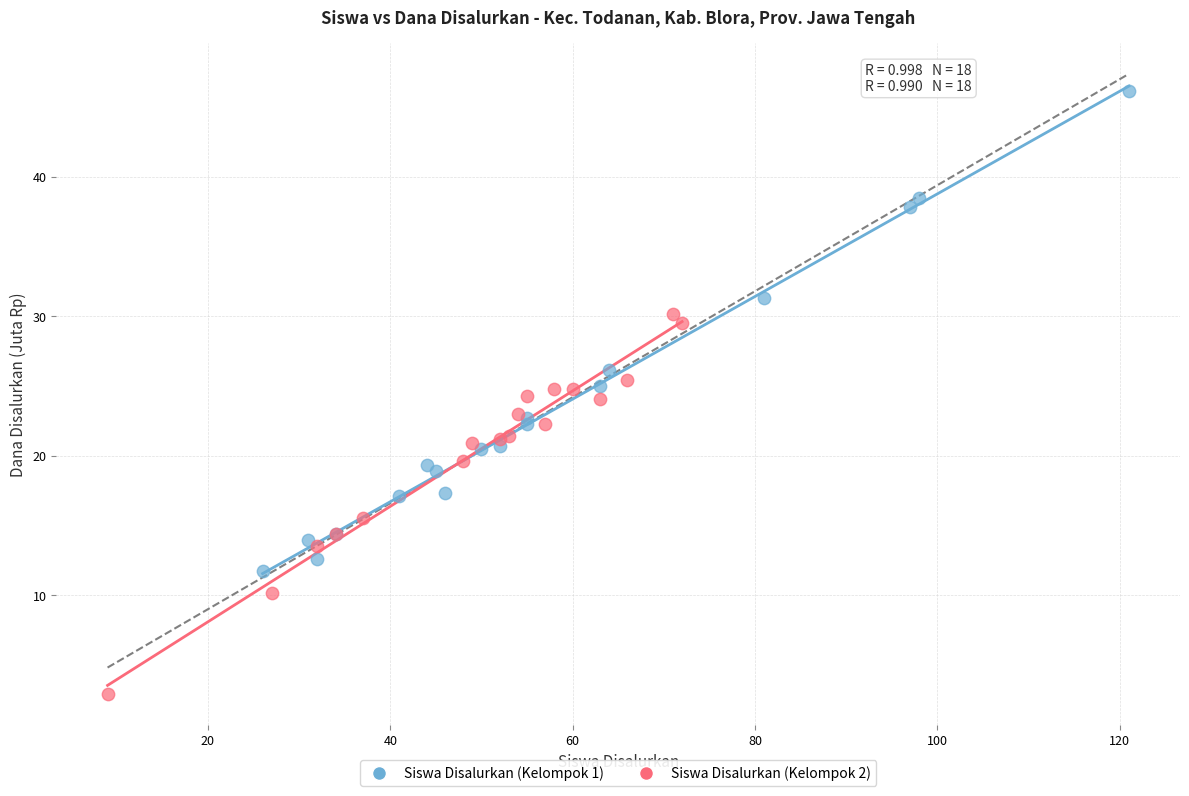

What are all the series names shown in the legend?

Siswa Disalurkan (Kelompok 1), Siswa Disalurkan (Kelompok 2)